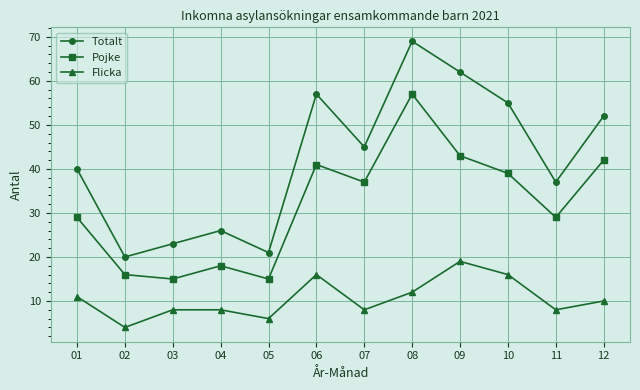

Read the Flicka value at 03, to the nearest 10.

10